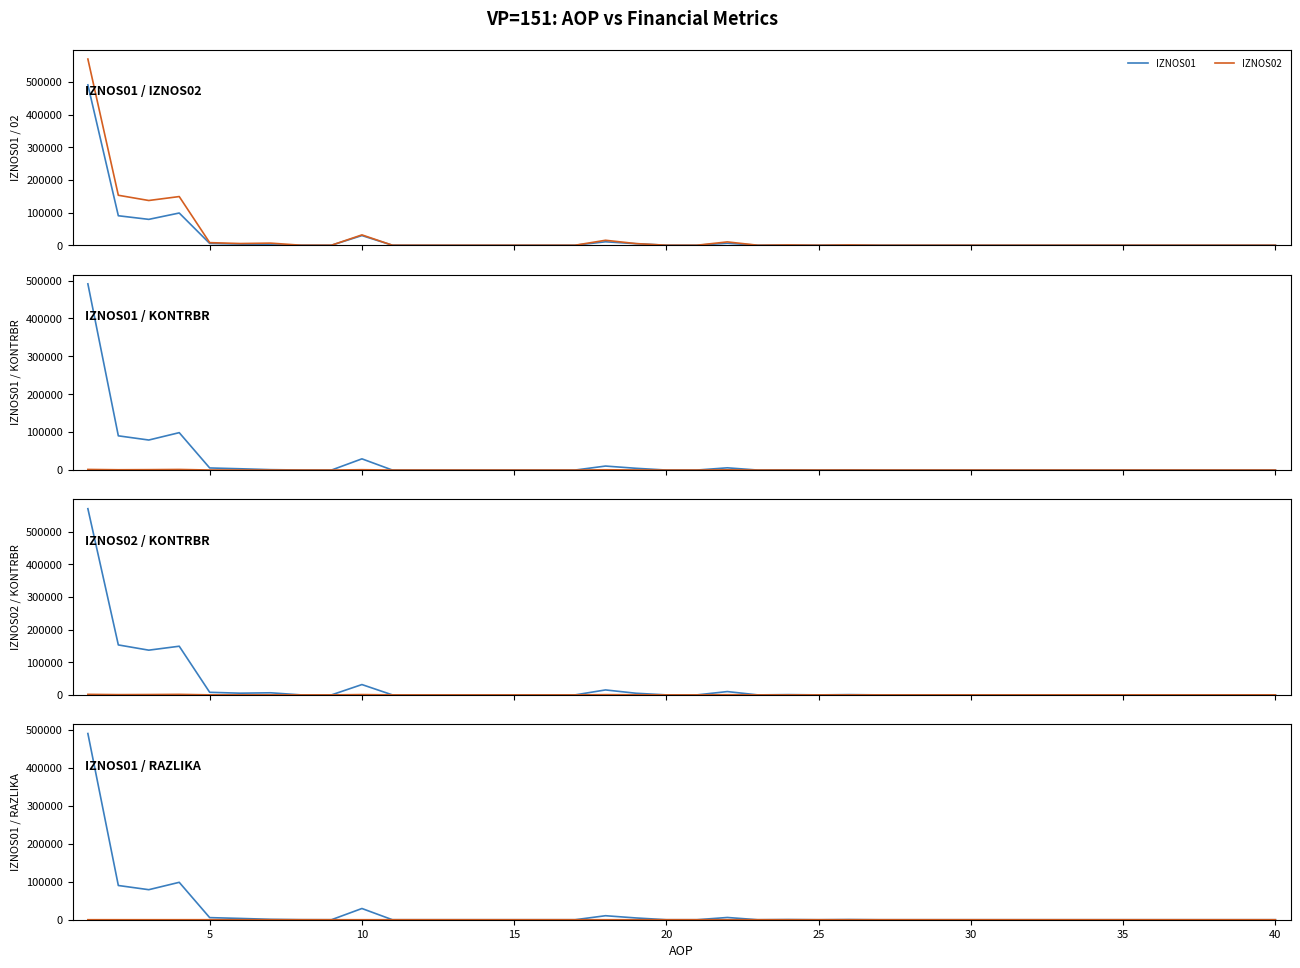

Is this an area chart (filled region under the line)?

No